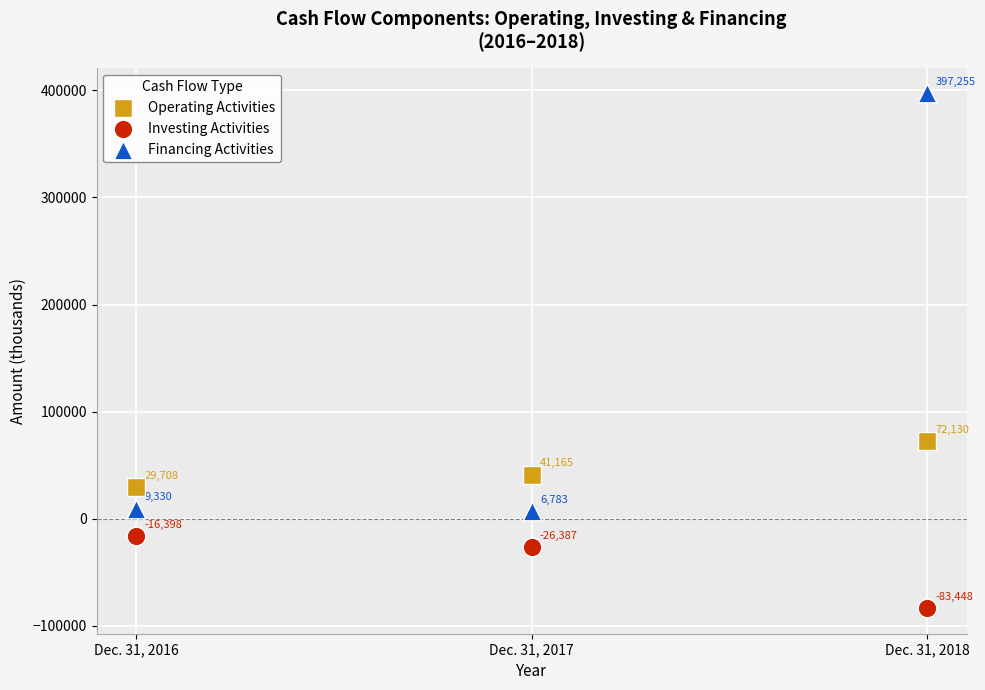

Which series contains the highest Y value?

Financing Activities